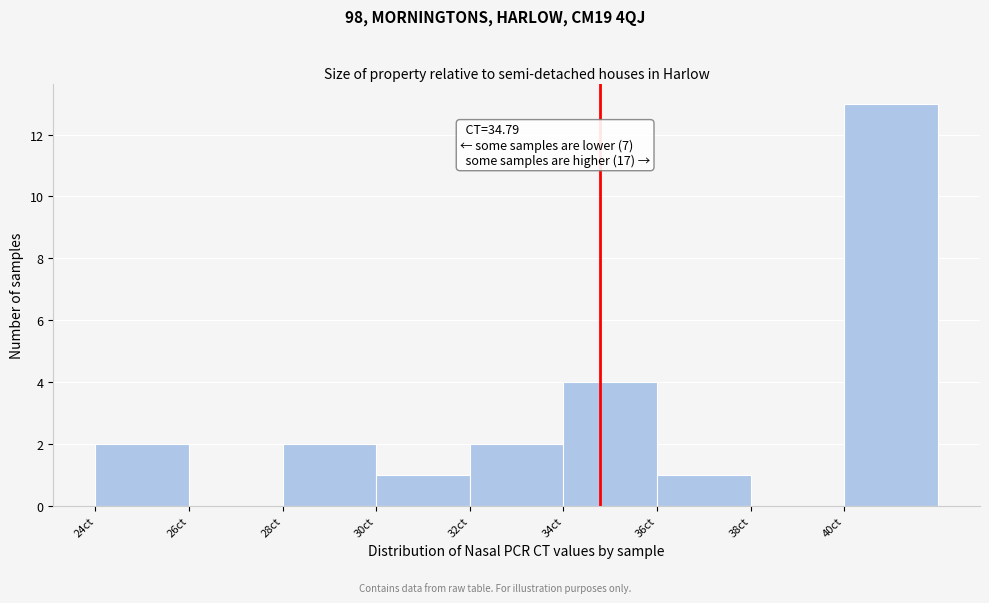

Over which range of the x-axis is the bar tallest?

40 to 42